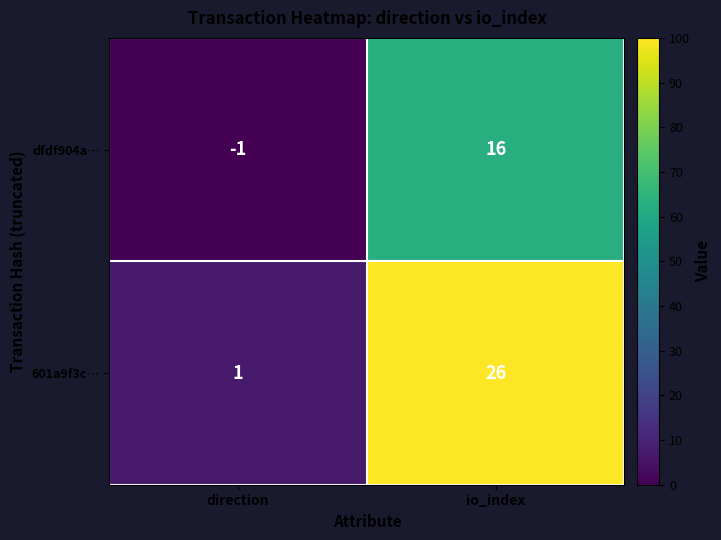

True or false: dfdf904a… has a value of 6 at io_index.

False